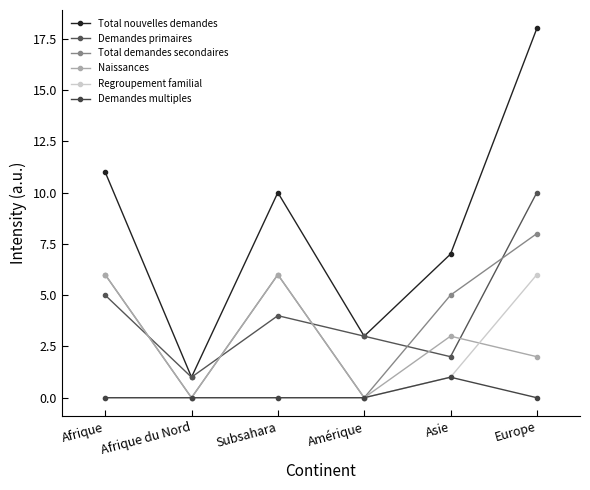

Which series has the largest total across all categories?

Total nouvelles demandes